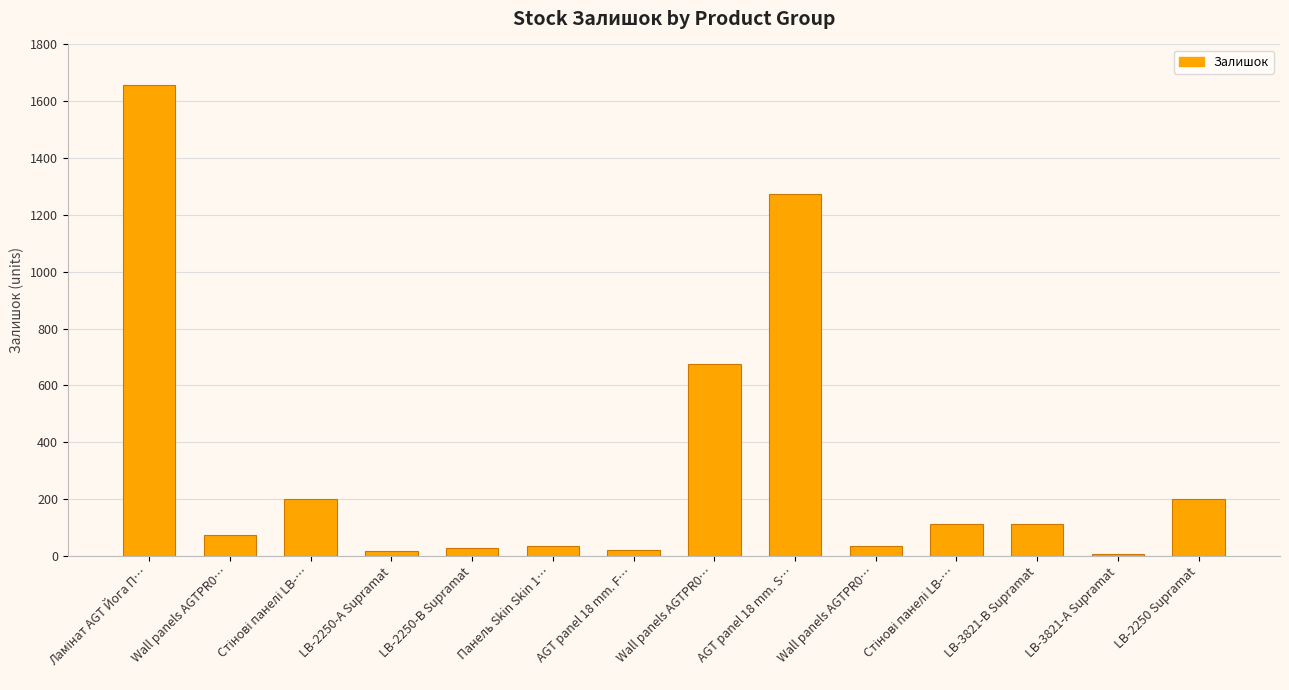

List the labels in order of value, smallest first.

LB-3821-А Supramat, LB-2250-А Supramat, AGT panel 18 mm. F…, LB-2250-В Supramat, Wall panels AGTPR0…, Панель Skin Skin 1…, Wall panels AGTPR0…, Стінові панелі LB-…, LB-3821-В Supramat, Стінові панелі LB-…, LB-2250 Supramat, Wall panels AGTPR0…, AGT panel 18 mm. S…, Ламінат AGT Йога П…